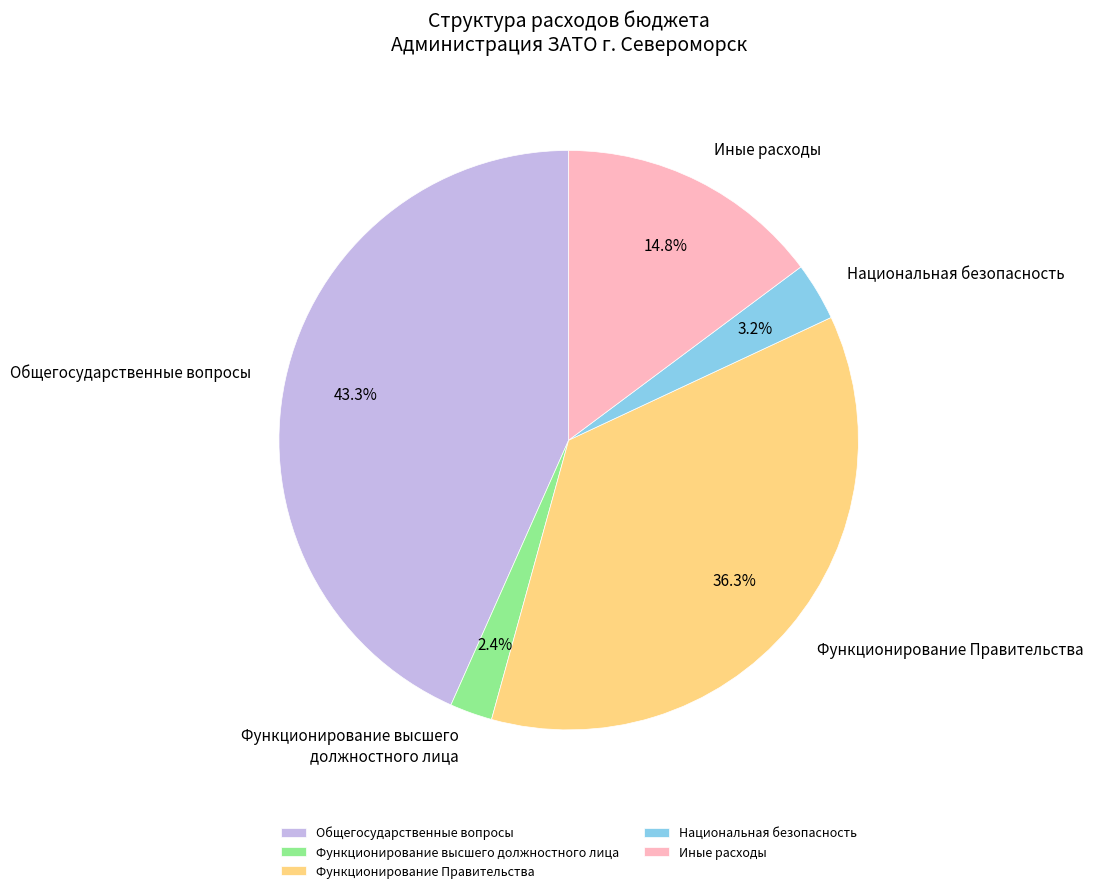

Count the number of slices in the pie.

5